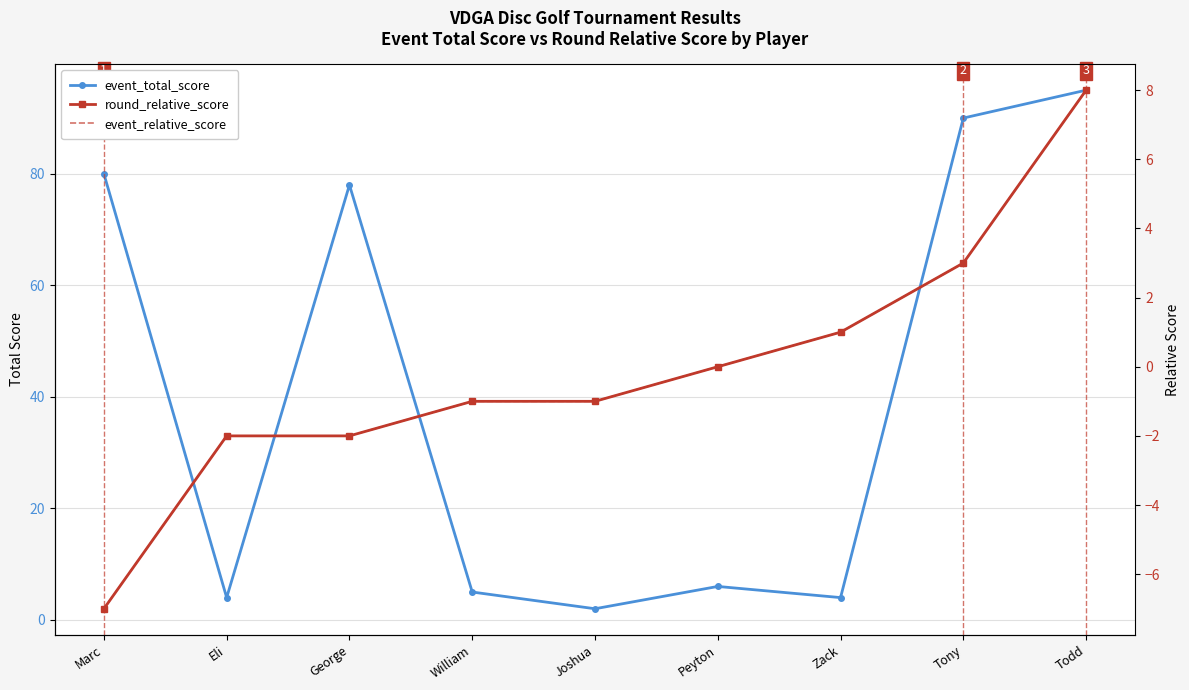

Reading left to right, list all the values displayed in this chart.

event_total_score: 80	4	78	5	2	6	4	90	95
round_relative_score: -7	-2	-2	-1	-1	0	1	3	8
event_relative_score: -7	-2	-2	-1	-1	0	1	3	8